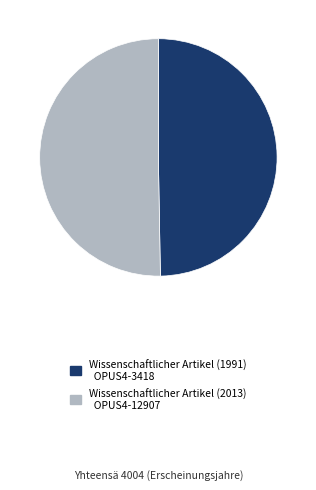

How many segments does this pie chart have?

2